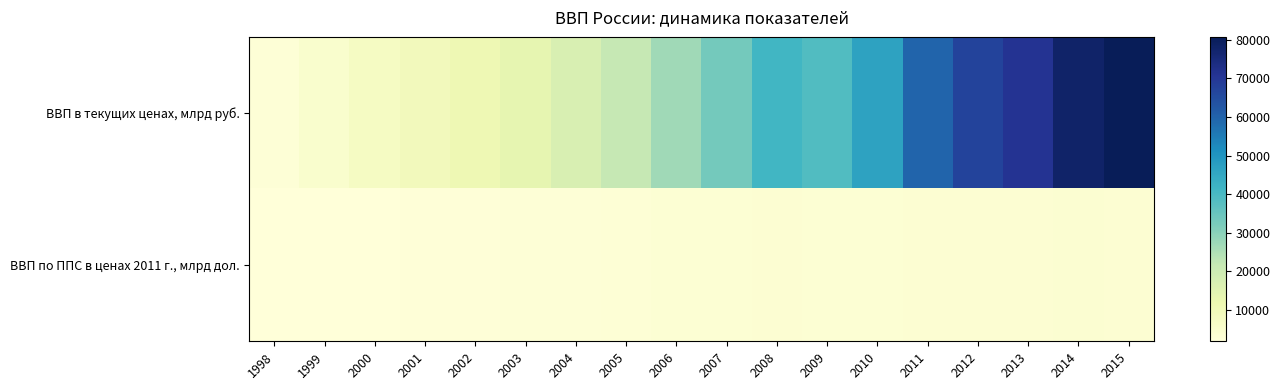

At which category is the sum across all series the highest?

2015